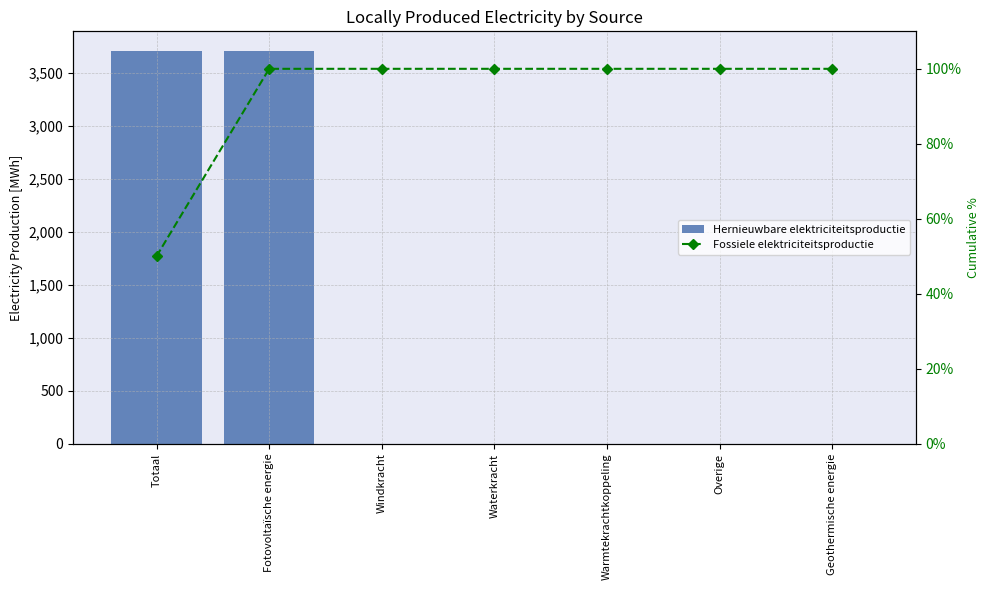

How many groups of bars are there?

7